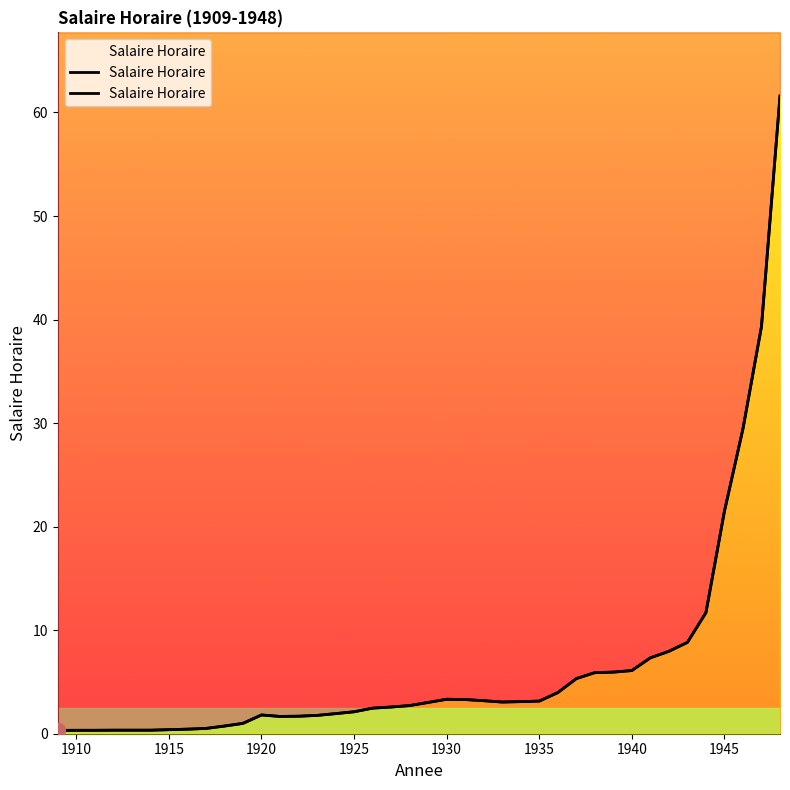

What is the average value?

6.5